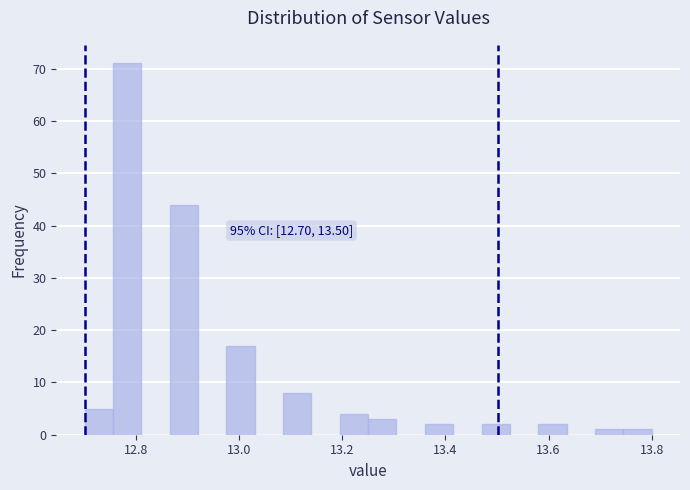

Read against the x-axis, roughly where is the centre of the tallest bar?

12.78